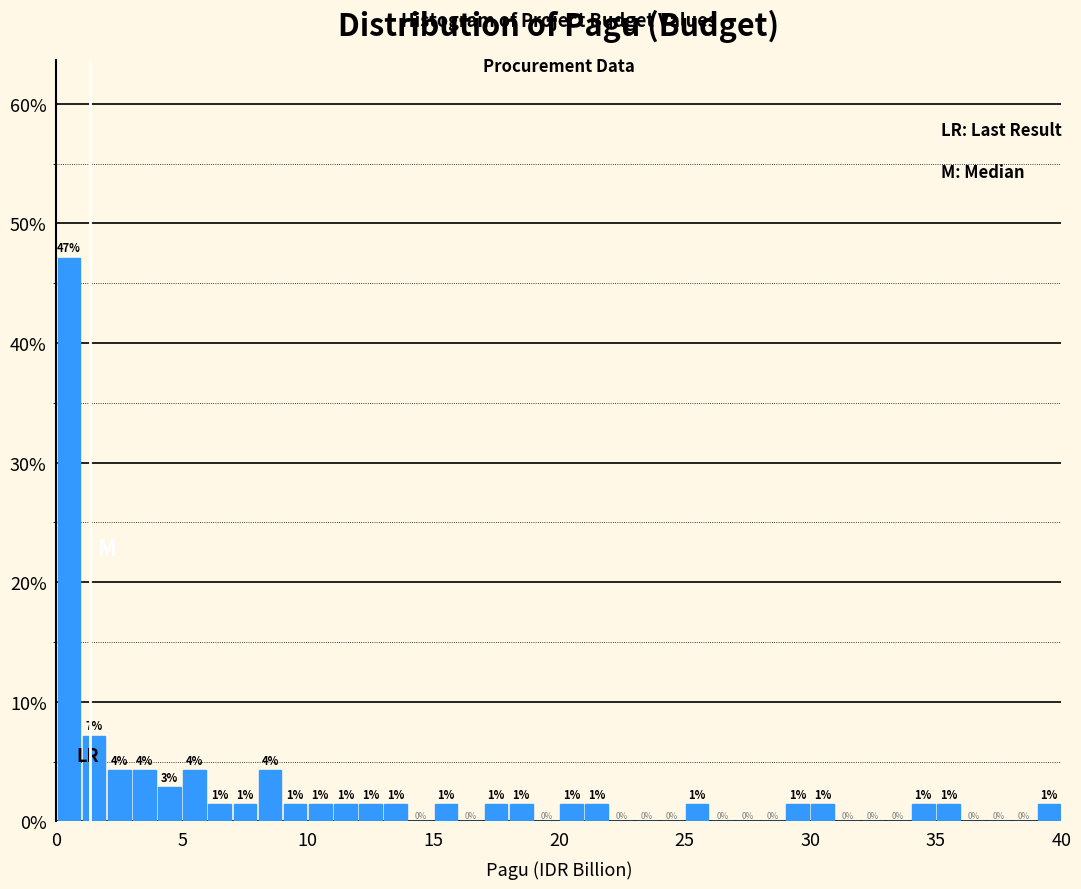

Around what value on the x-axis is the tallest bar? Give the approximate position of its centre, as read against the axis.

0.5